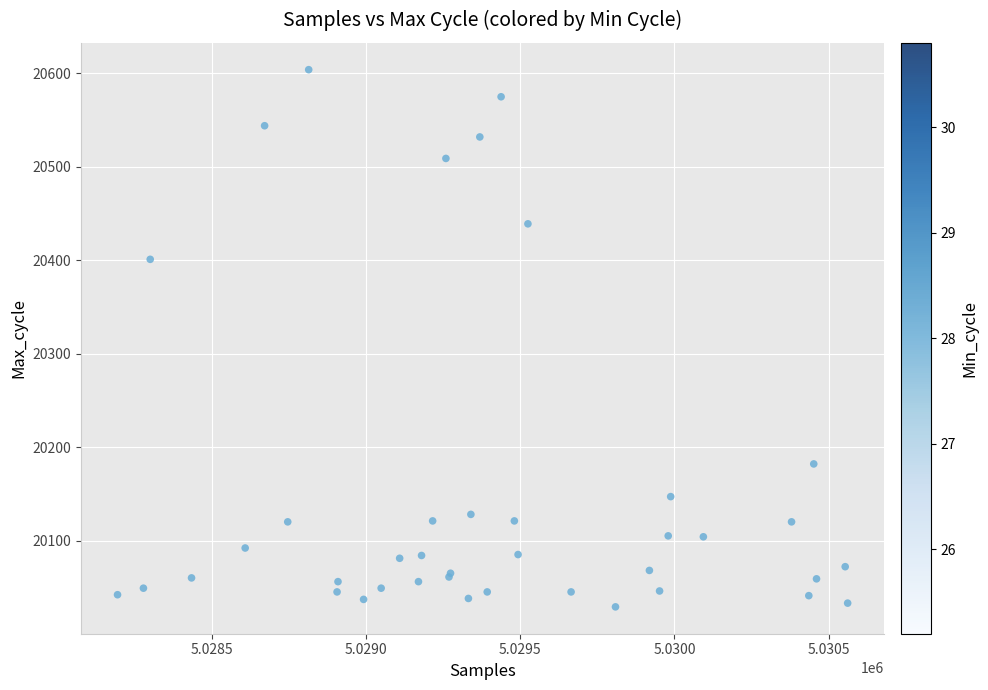

What Y value in the scatter plot is closest to 20316?

20401